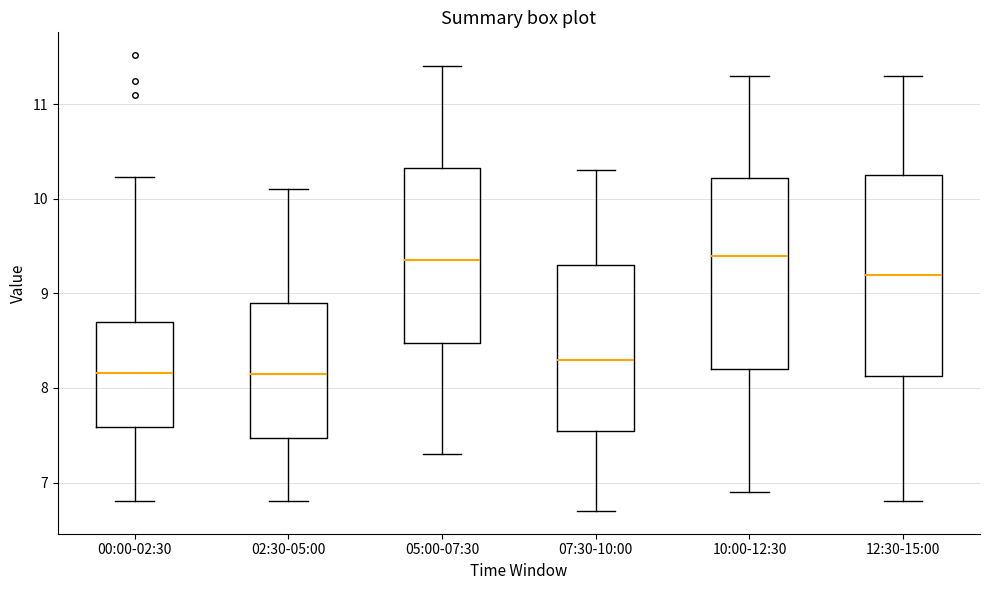

Reading left to right, read every box against the y-axis: the position of its median line, the range the box covers, and the ends of its whiskers. The values are not printed on the chart, so give them approximately, as read against the axis.

00:00-02:30: median 8.2, box 7.6 to 8.7, whiskers 6.8 to 10.2
02:30-05:00: median 8.2, box 7.5 to 8.9, whiskers 6.8 to 10.1
05:00-07:30: median 9.4, box 8.5 to 10.3, whiskers 7.3 to 11.4
07:30-10:00: median 8.3, box 7.6 to 9.3, whiskers 6.7 to 10.3
10:00-12:30: median 9.4, box 8.2 to 10.2, whiskers 6.9 to 11.3
12:30-15:00: median 9.2, box 8.1 to 10.3, whiskers 6.8 to 11.3